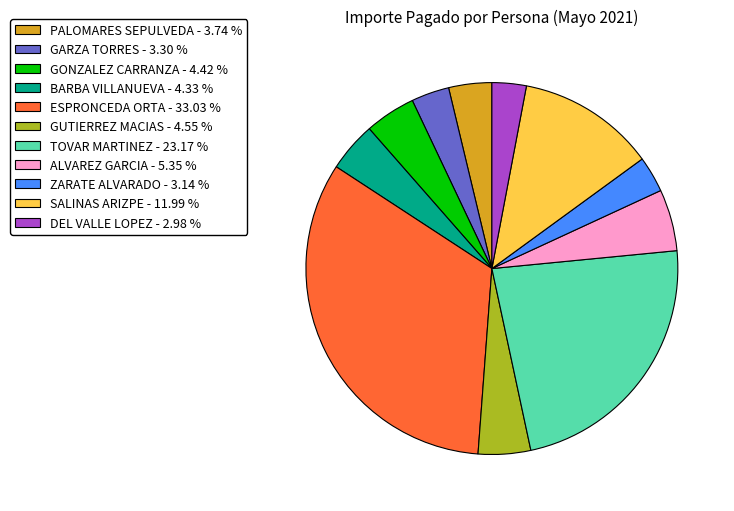

Combined, do DEL VALLE LOPEZ - 2.98 % and SALINAS ARIZPE - 11.99 % account for over 50%?

No